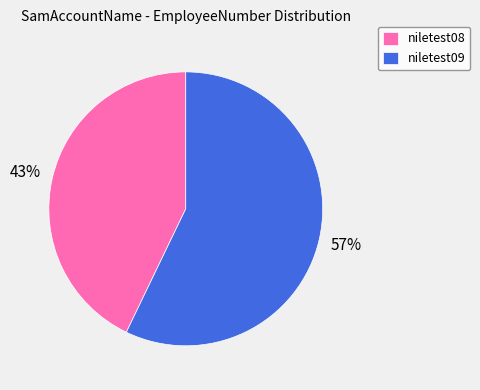

Is it true that niletest08 is 32% of the pie?

False